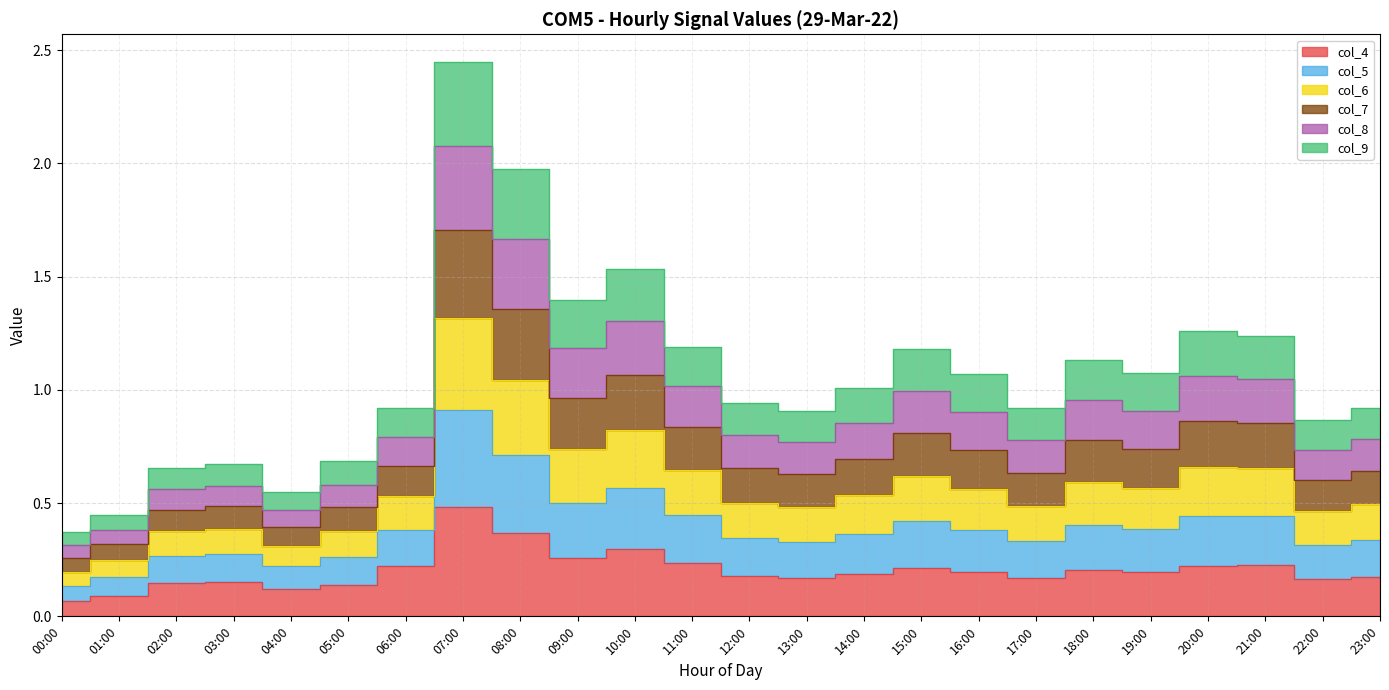

What is the label of the 24th point from the right?

00:00